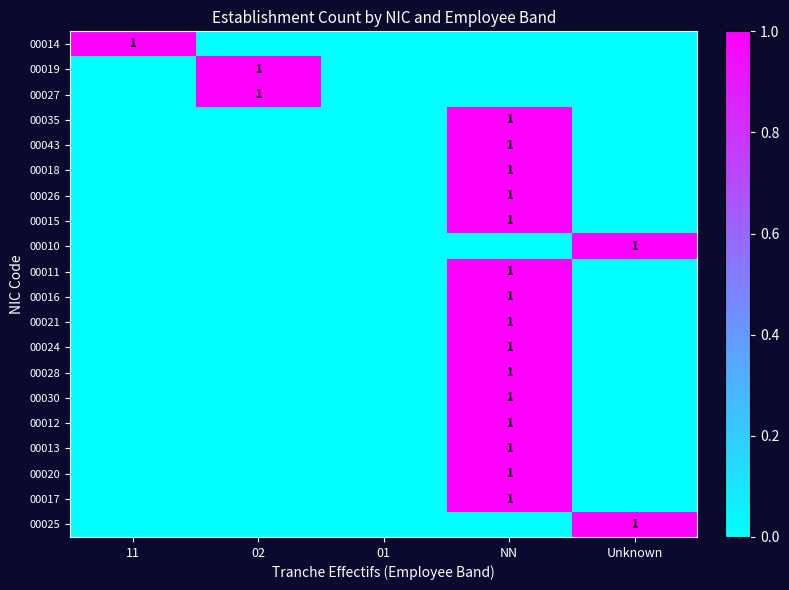

The value of 00010 at Unknown is 0. True or false?

False